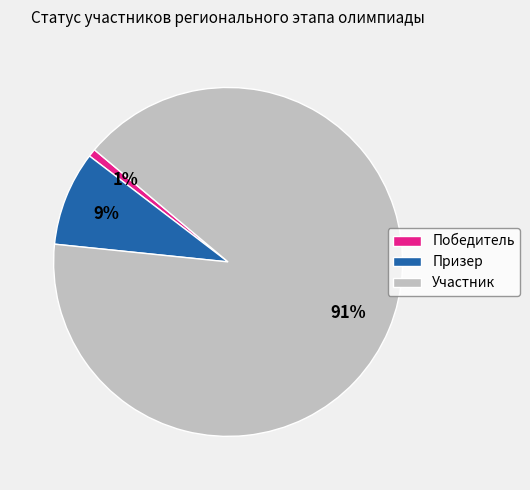

Which slice is the largest?

Участник